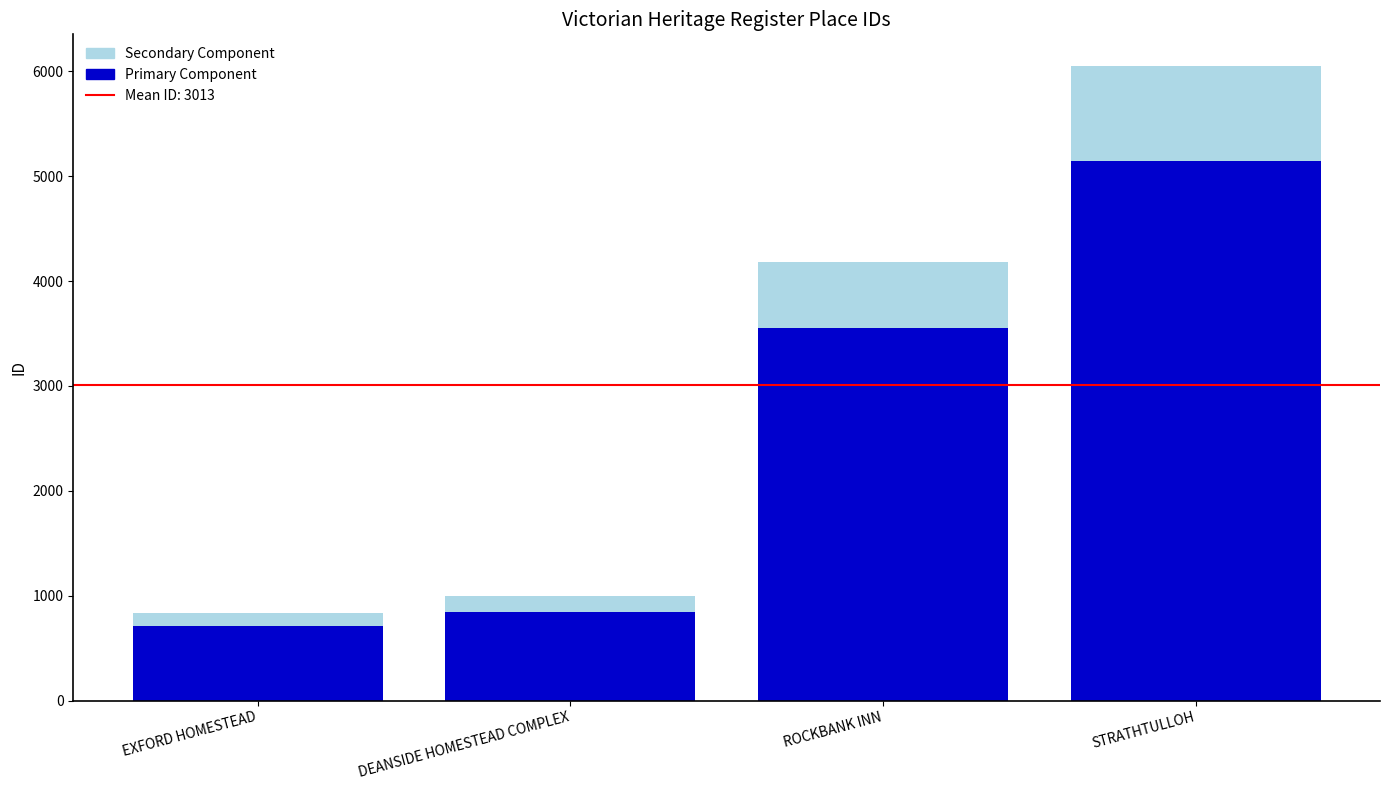

At which category is the sum across all series the highest?

STRATHTULLOH